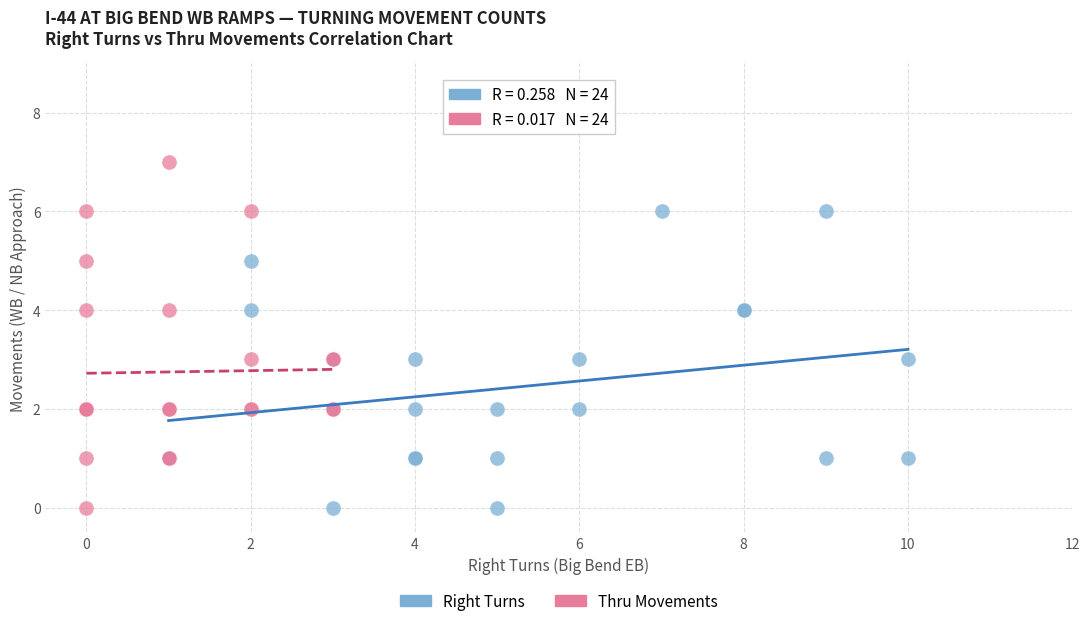

Which series contains the highest Y value?

Thru Movements